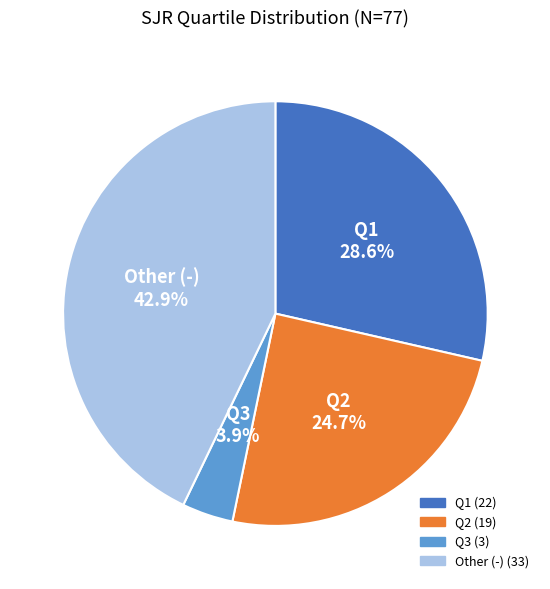

How many slices are in this pie chart?

4